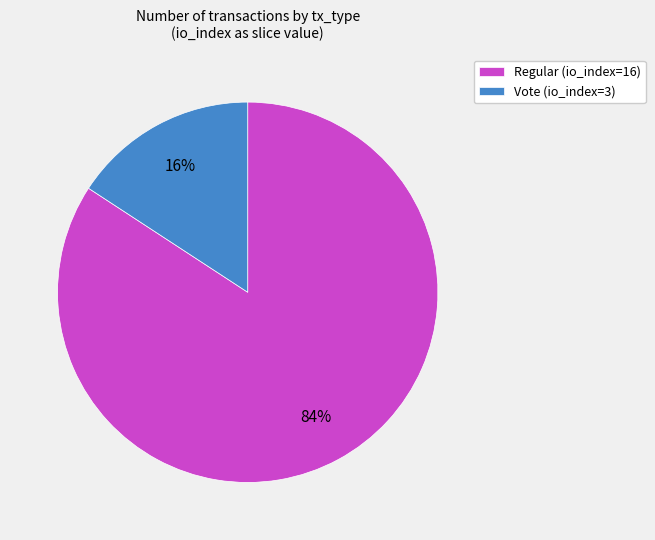

What percentage is the Vote (io_index=3) slice, to the nearest percent?

16%